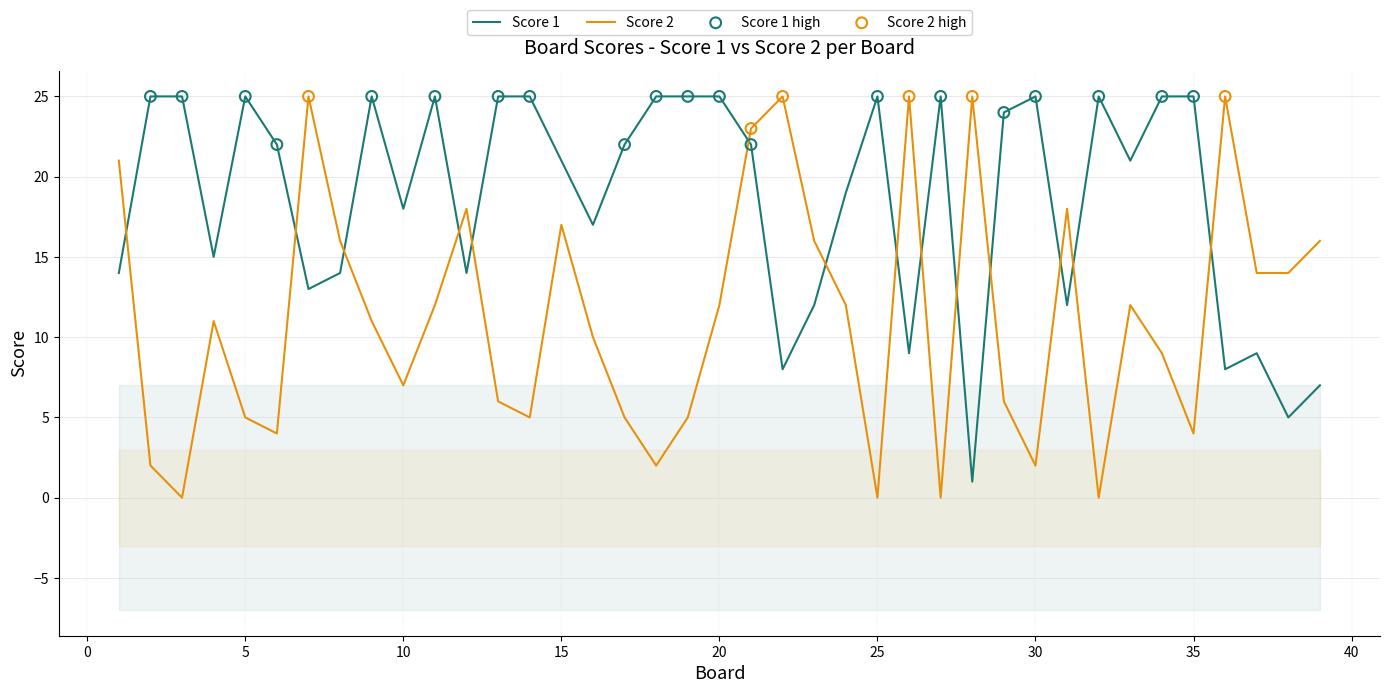

At how many categories does at least one series exceed 17?

32